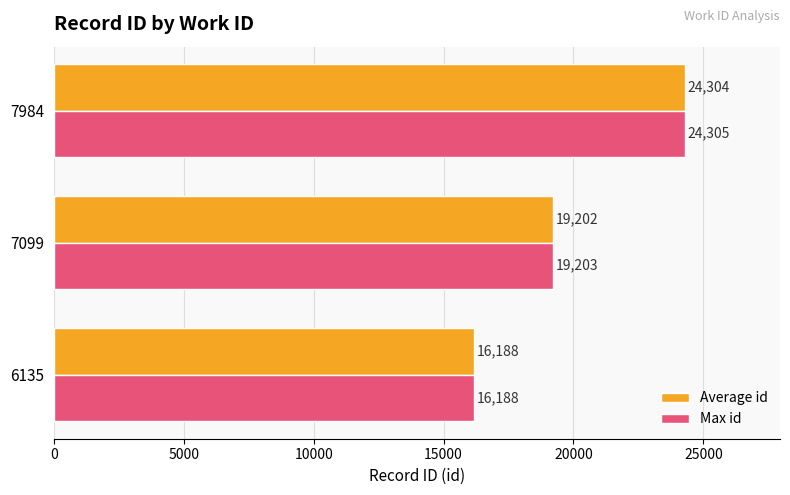

At which category is the sum across all series the highest?

7984